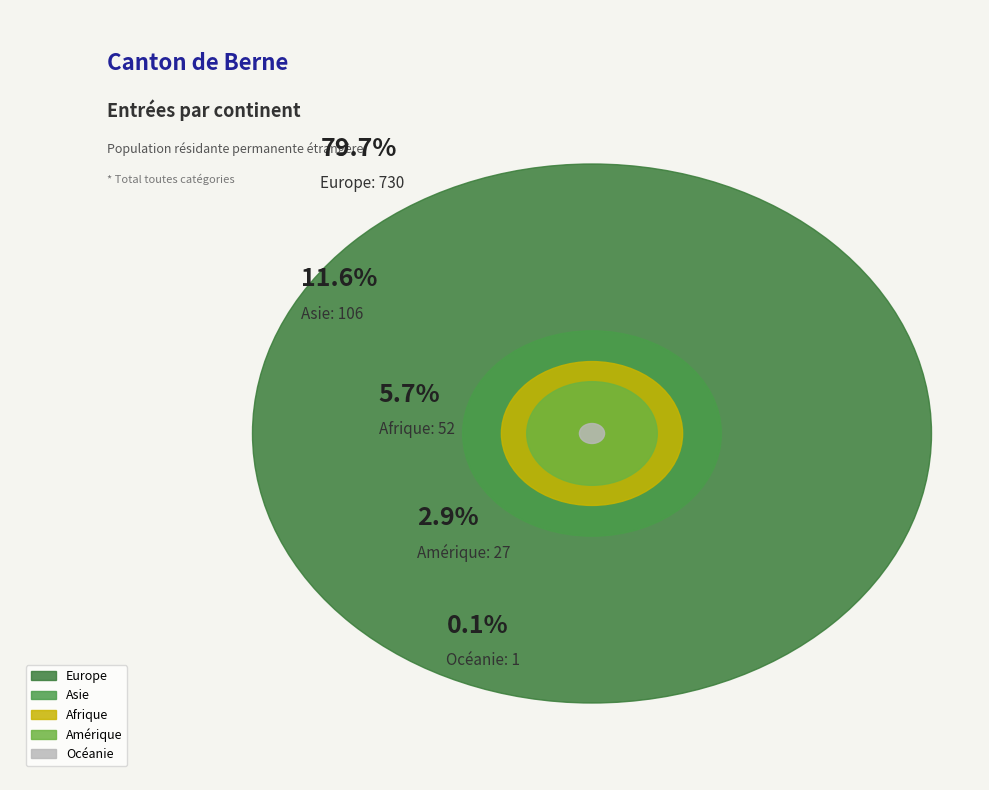

How many segments does this pie chart have?

5